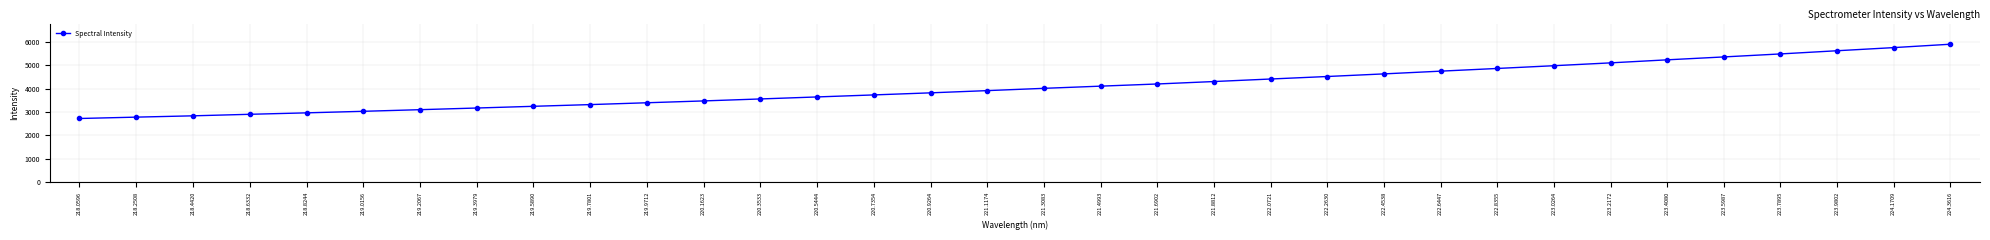

What is the ratio of the value at 222.0721 to the value at 223.0264?

0.9